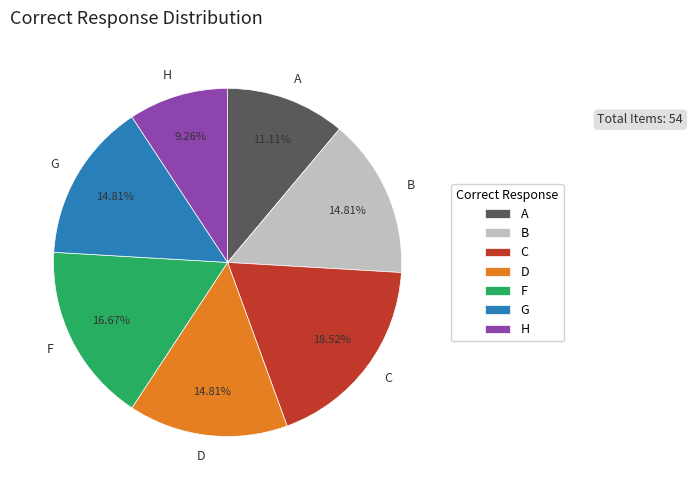

How many slices are in this pie chart?

7